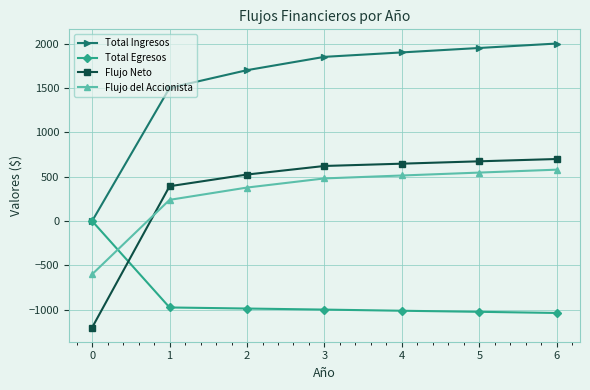

What is the spread (max minus min) of values at 6?

3036.0